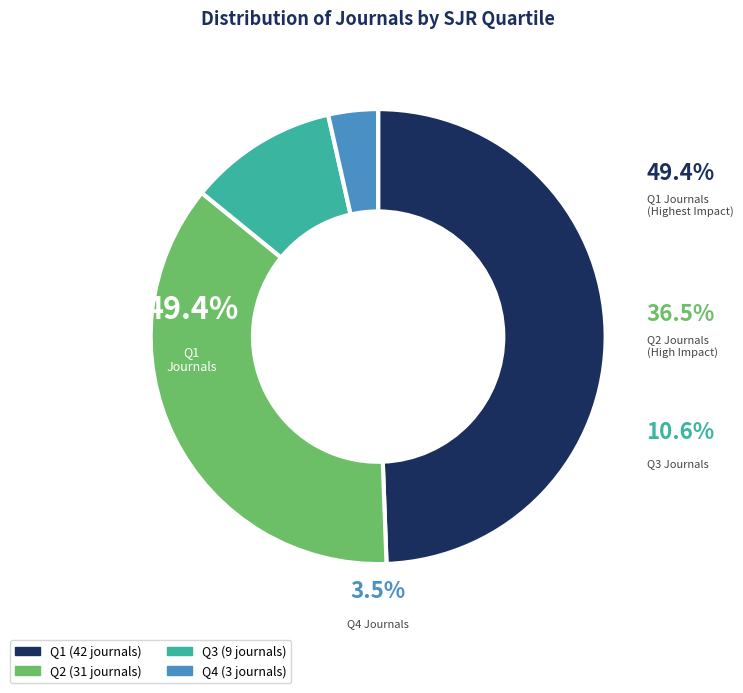

The Q3 slice represents 11% of the pie. True or false?

True